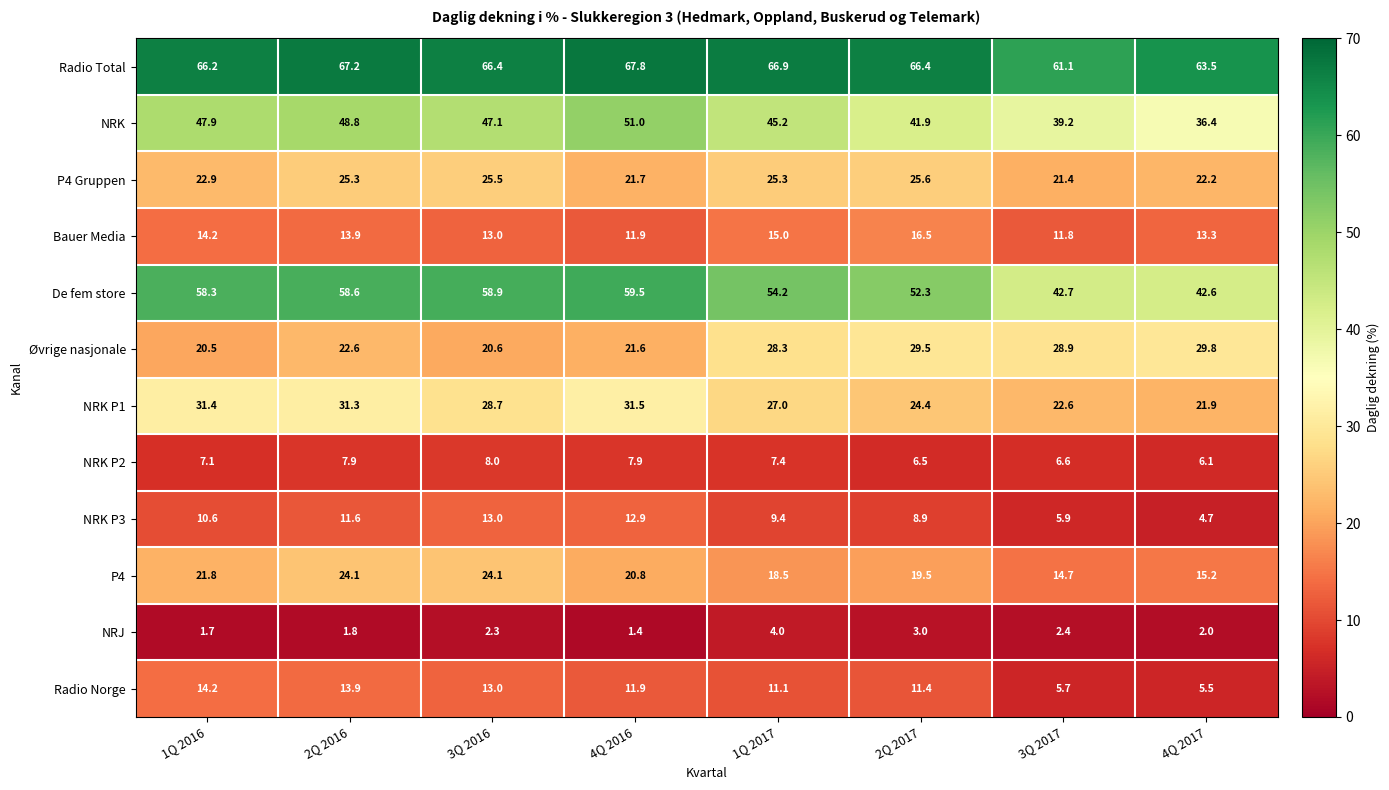

Which category has the lowest value across all series?

4Q 2016